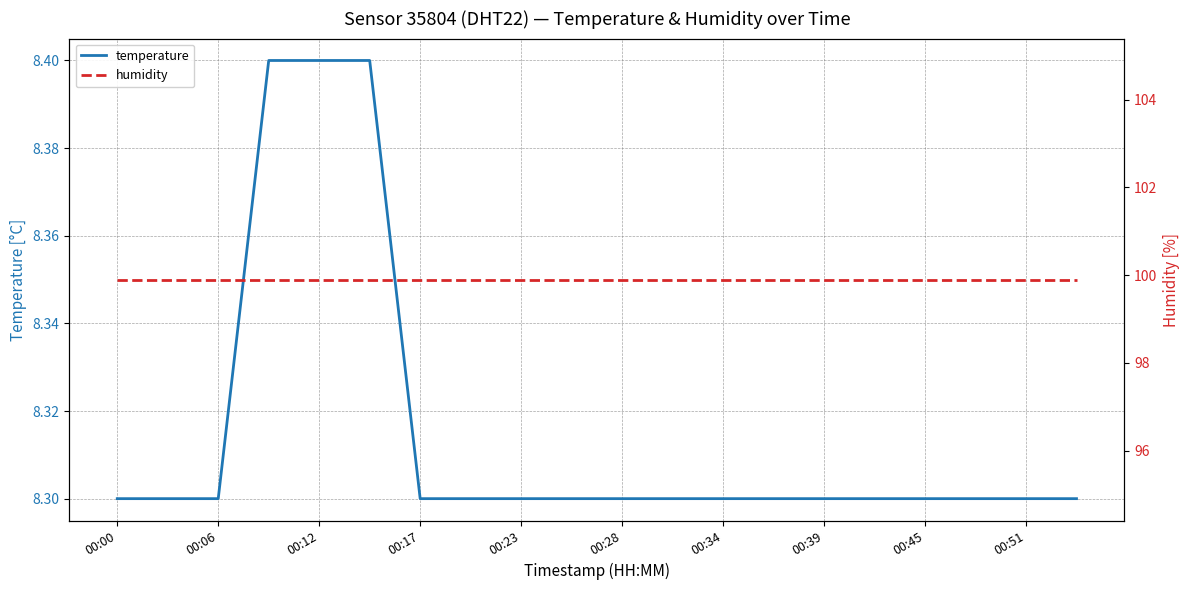

Count the number of data series in this chart.

2